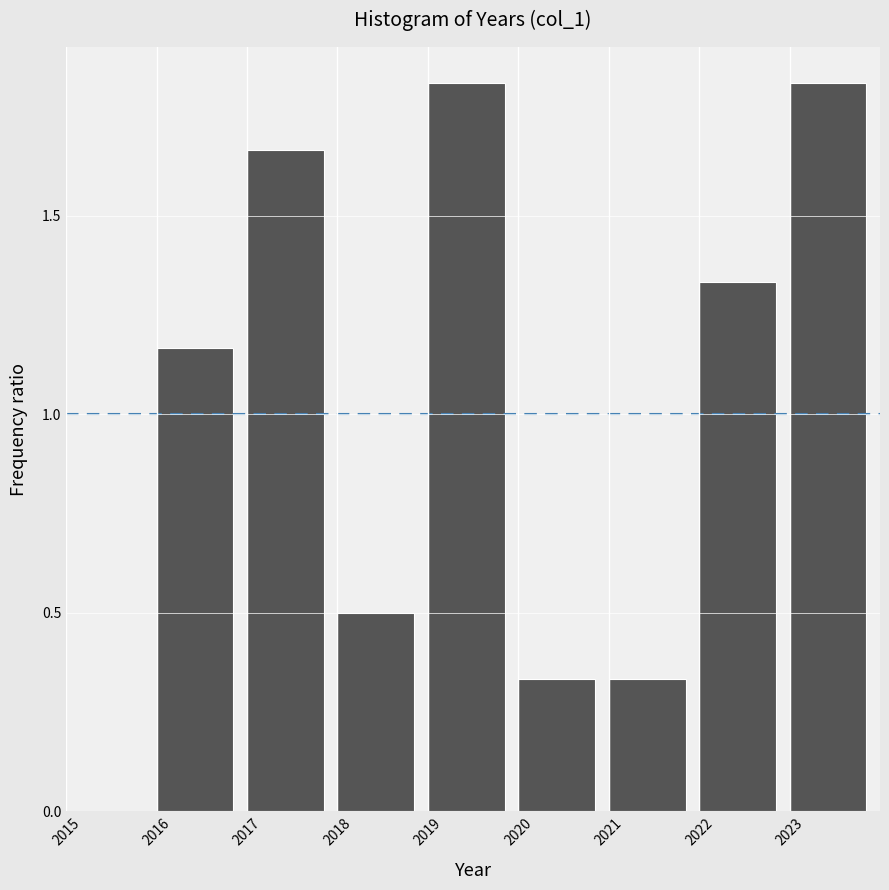

Reading left to right, list every bar in this chart as the range it spans on the x-axis followed by its height. The values are not printed on the chart, so give them approximately, as read against the axis.

2015 to 2016: 0
2016 to 2017: 1.15
2017 to 2018: 1.65
2018 to 2019: 0.50
2019 to 2020: 1.85
2020 to 2021: 0.35
2021 to 2022: 0.35
2022 to 2023: 1.35
2023 to 2024: 1.85